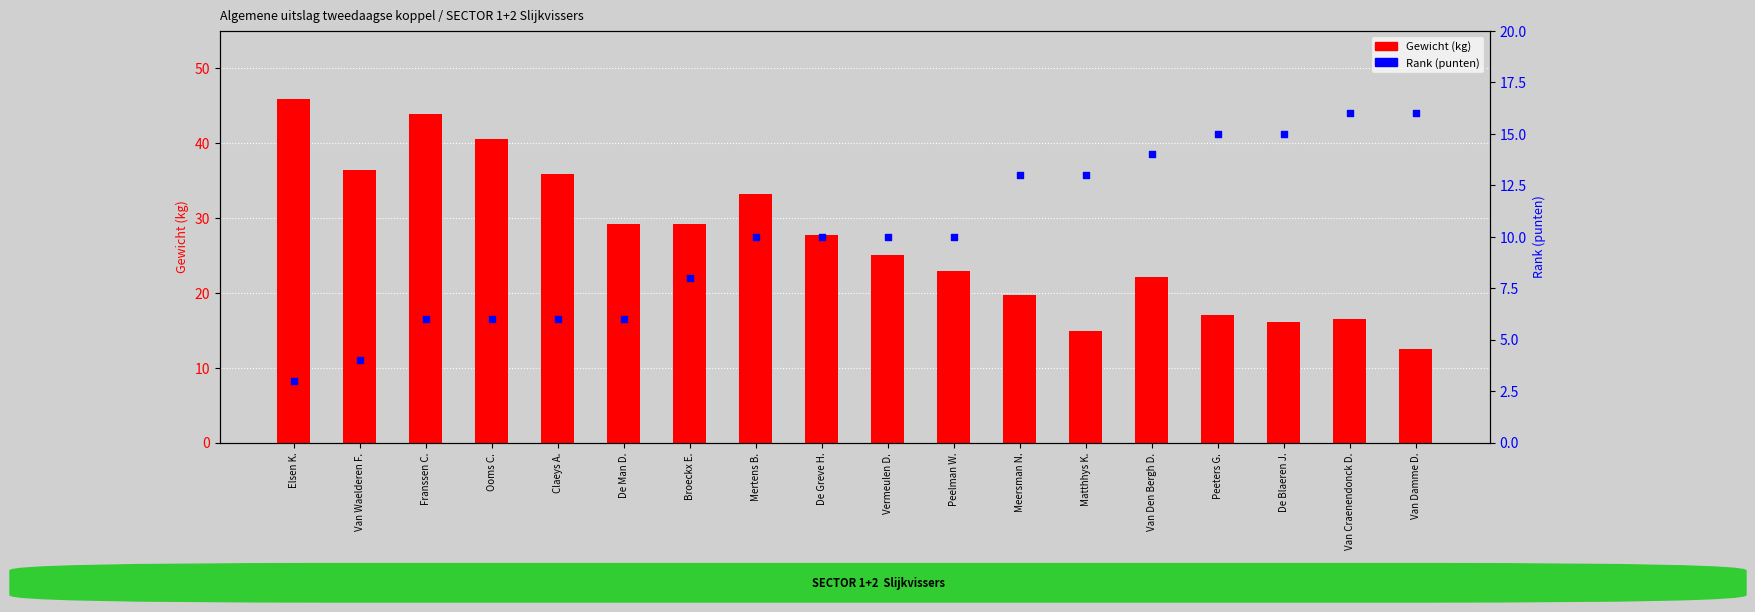

Which series contains the lowest Y value?

Rank (punten)